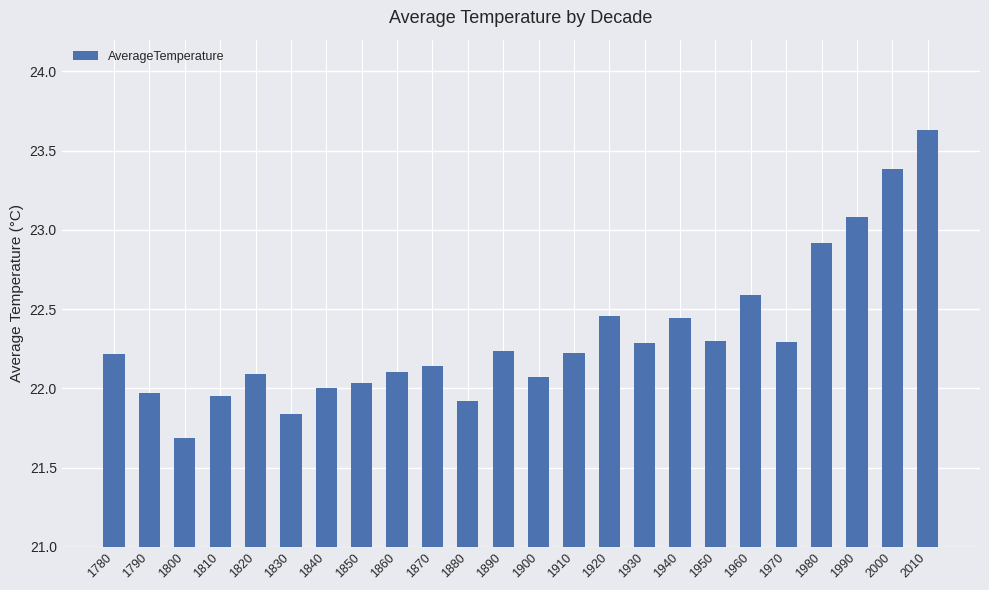

Which label corresponds to the smallest value in the chart?

1800